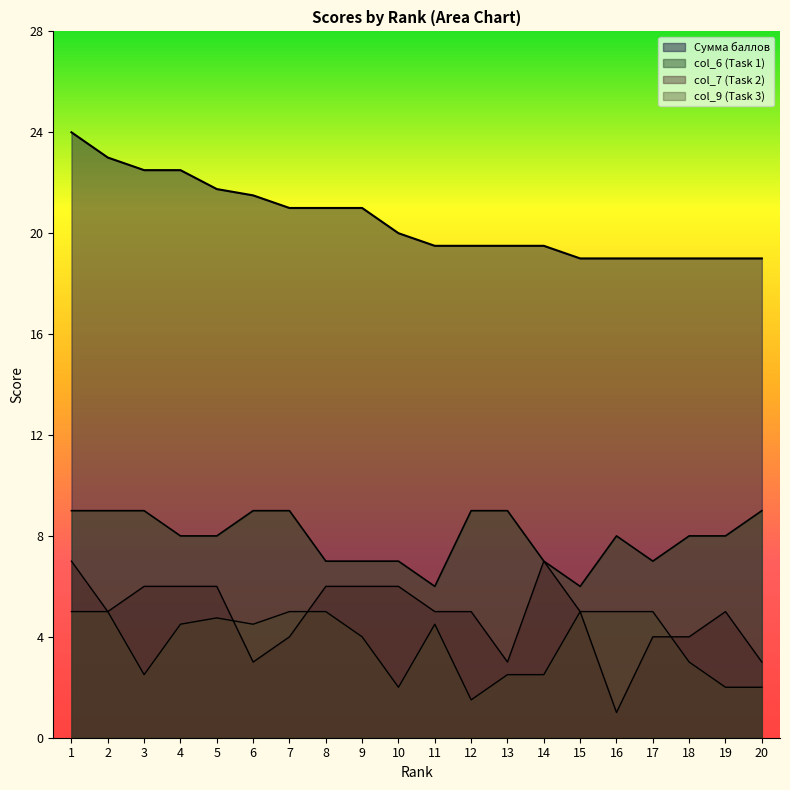

Read the col_6 (Task 1) value at 14.

7.0